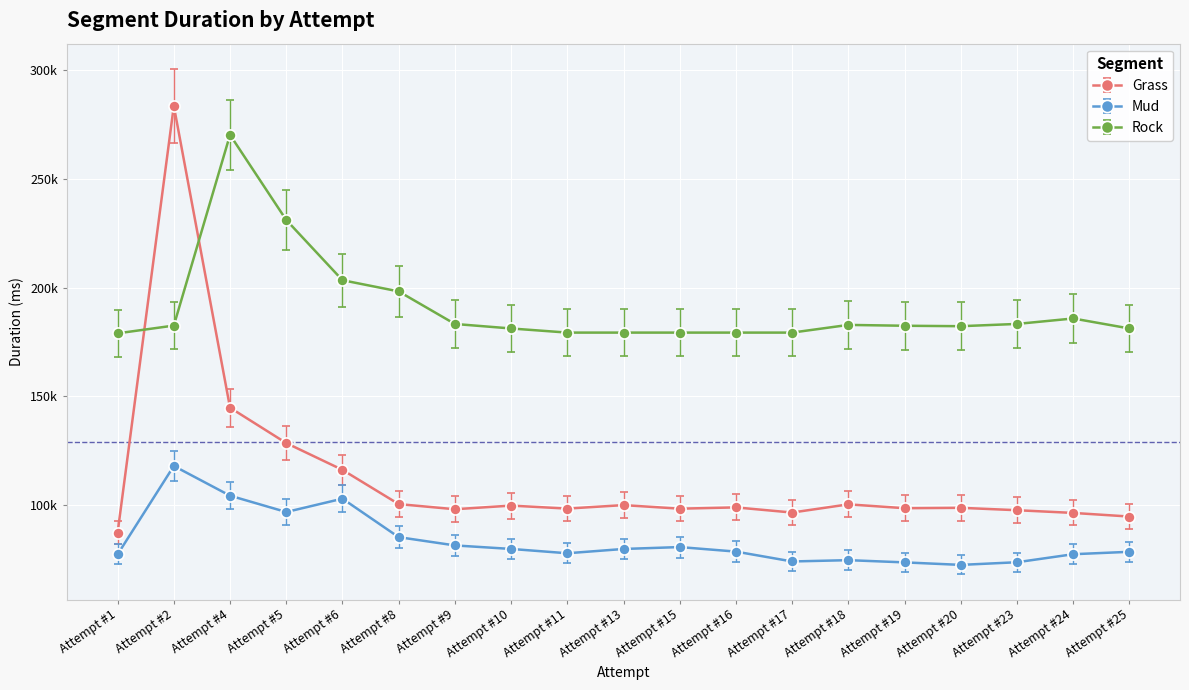

At which label does Grass first exceed 98740?

Attempt #2